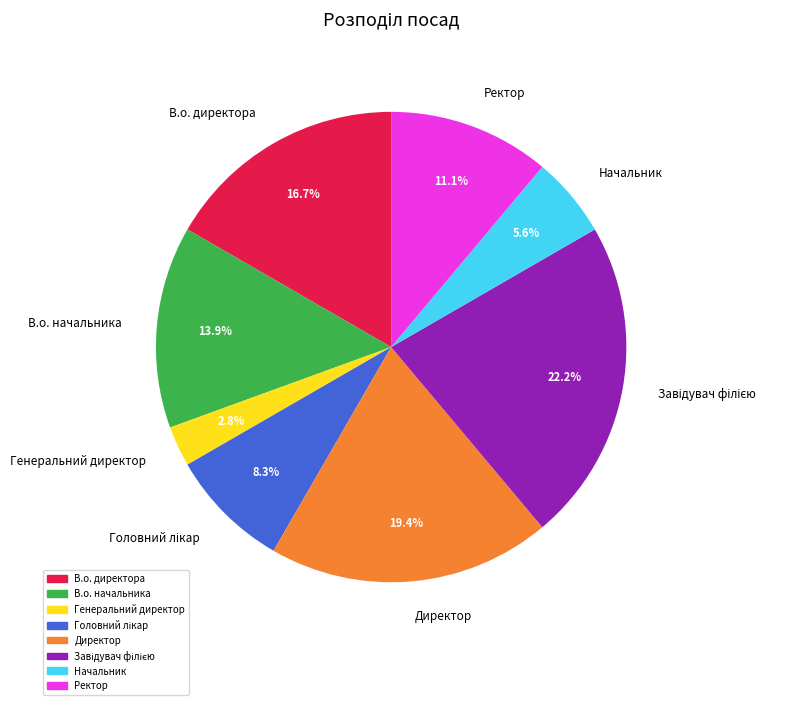

Which slice is the smallest?

Генеральний директор